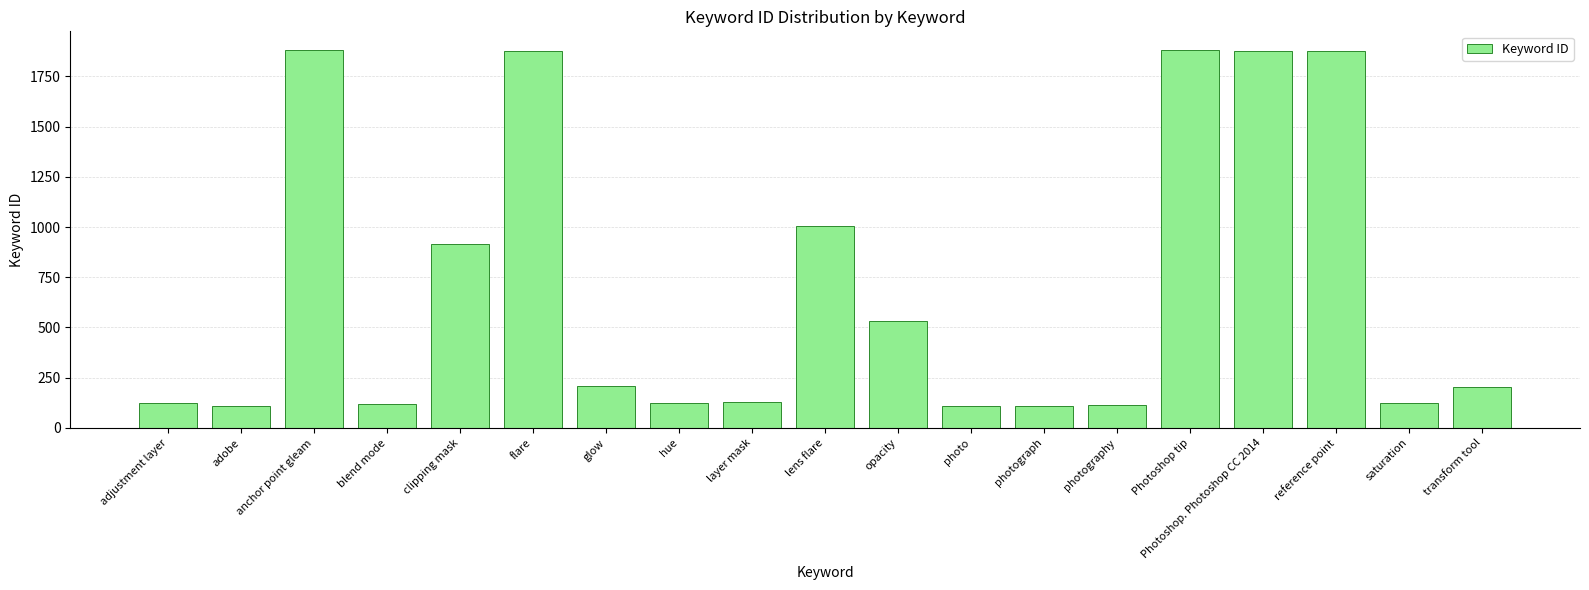

What is the greatest value displayed?

1880